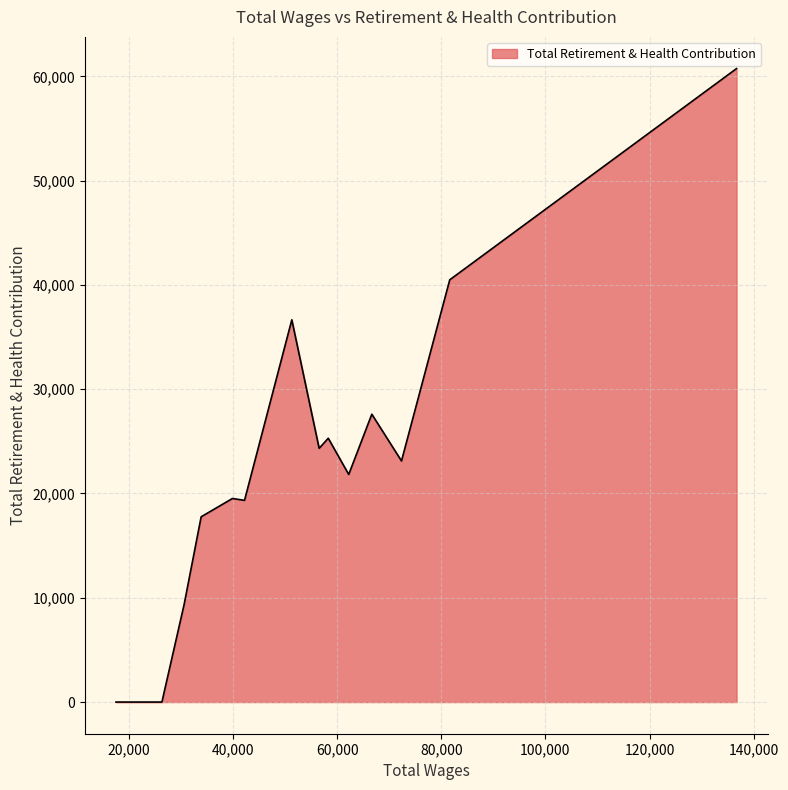

What is the difference between the maximum and minimum values?

60751.3